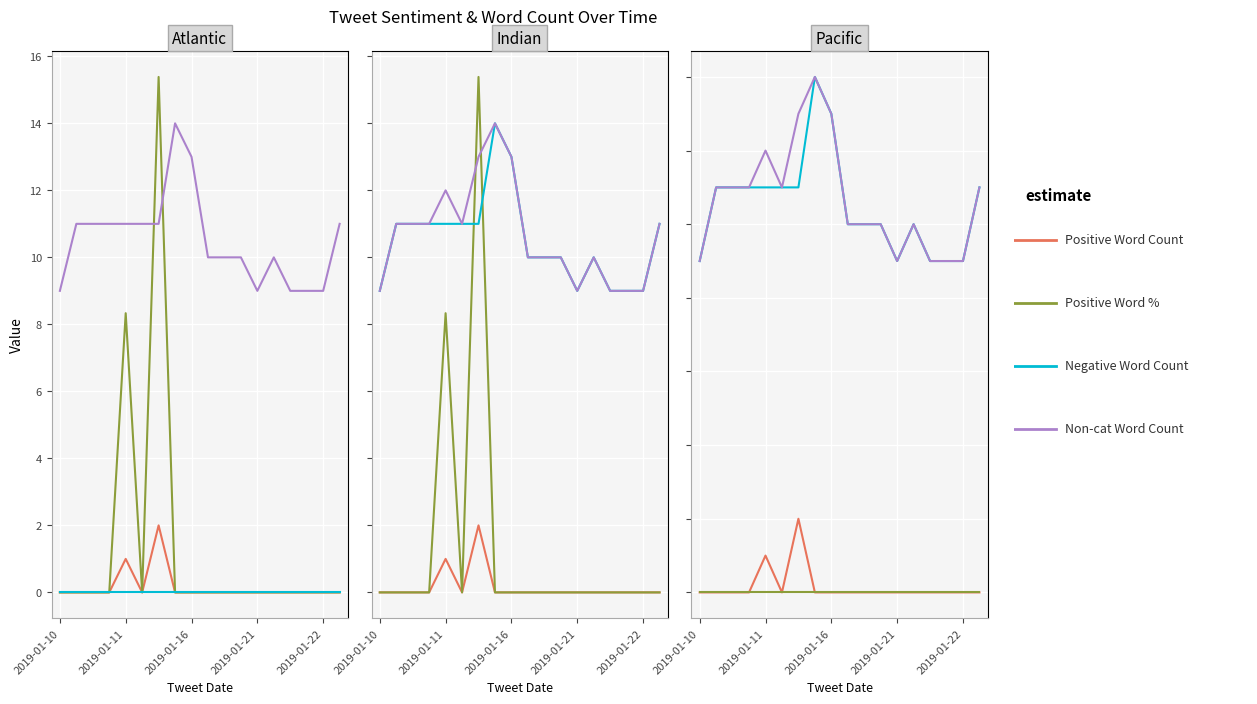

True or false: Positive Word % has more than 1 points higher than both neighbors.

True